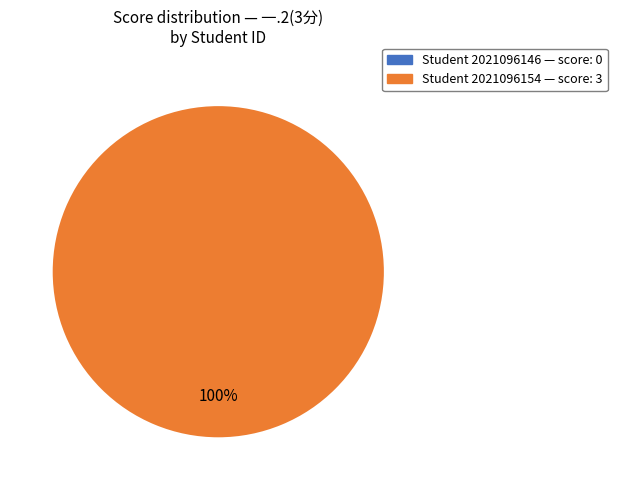

What is the change in value from 2021096146 to 2021096154?

+3